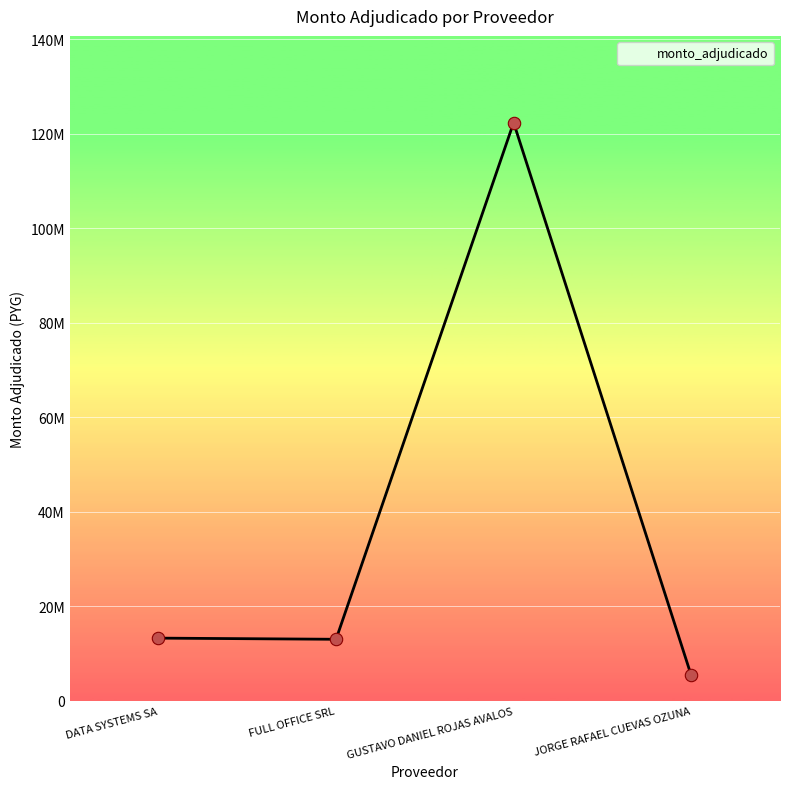

Which has a higher value, FULL OFFICE SRL or JORGE RAFAEL CUEVAS OZUNA?

FULL OFFICE SRL